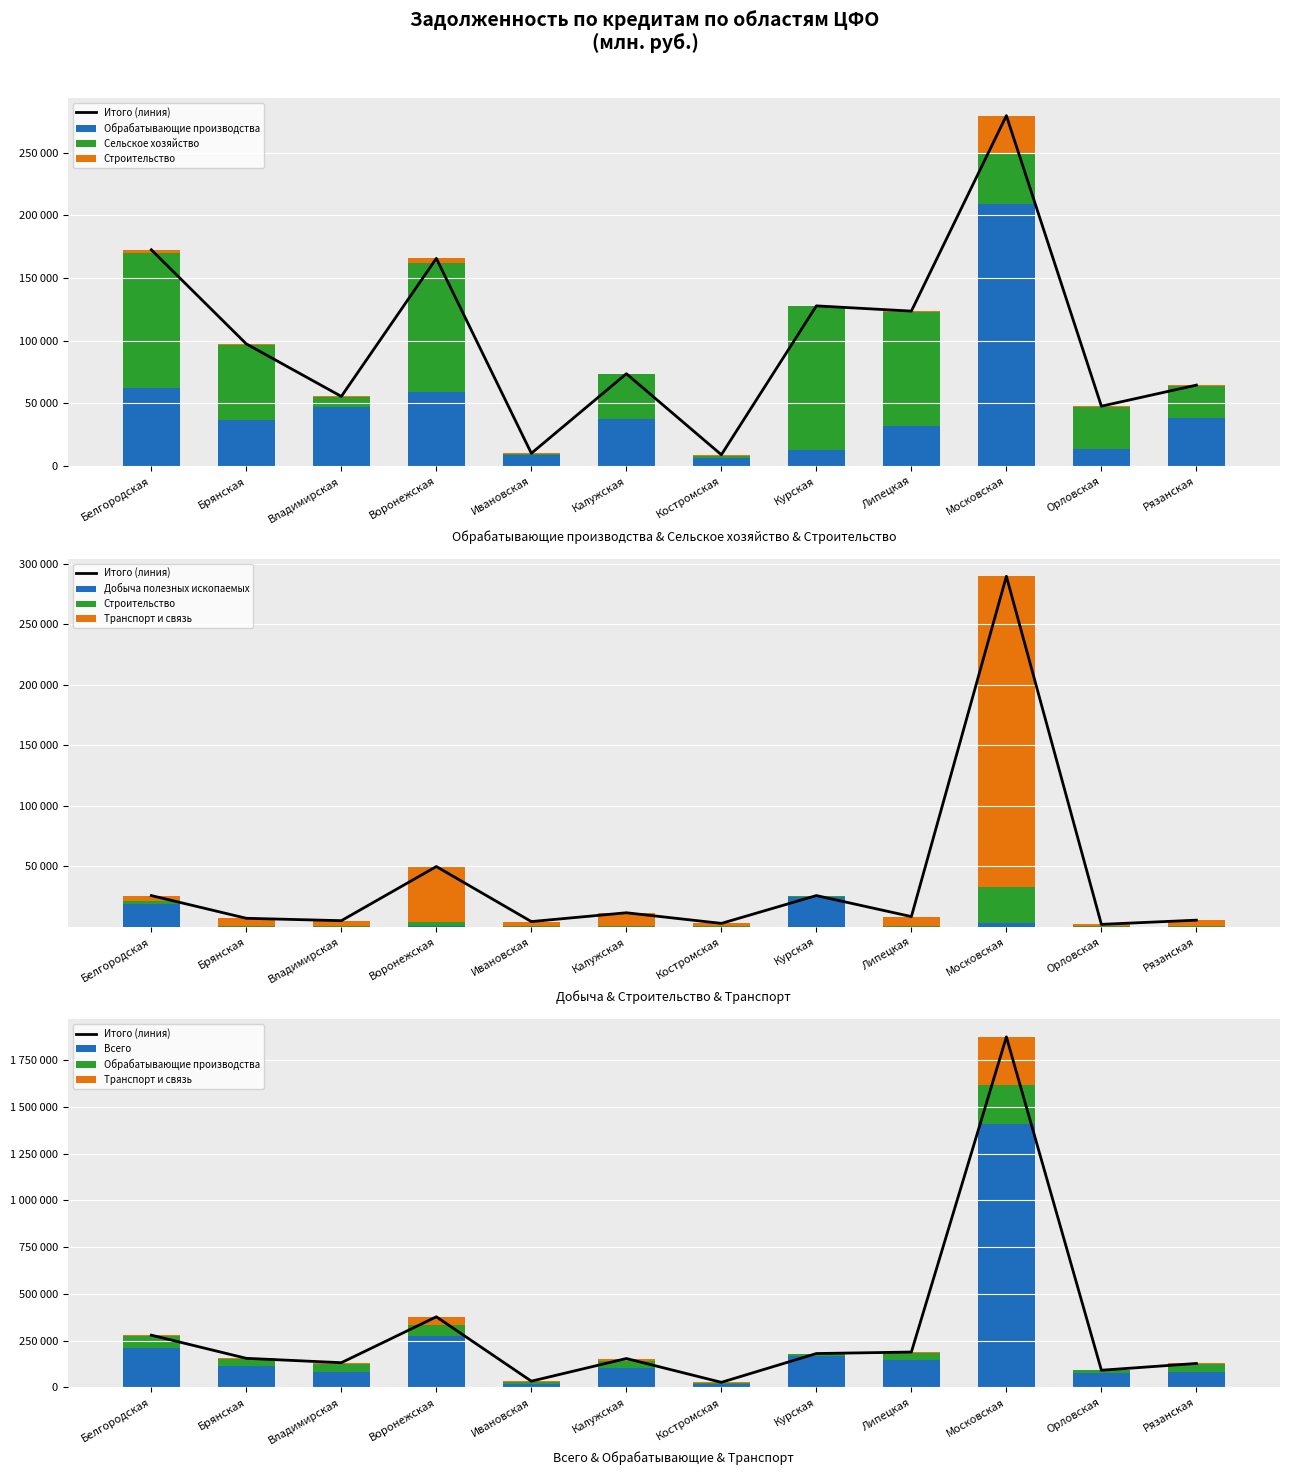

At which label does Сельское хозяйство first exceed 40227?

Белгородская